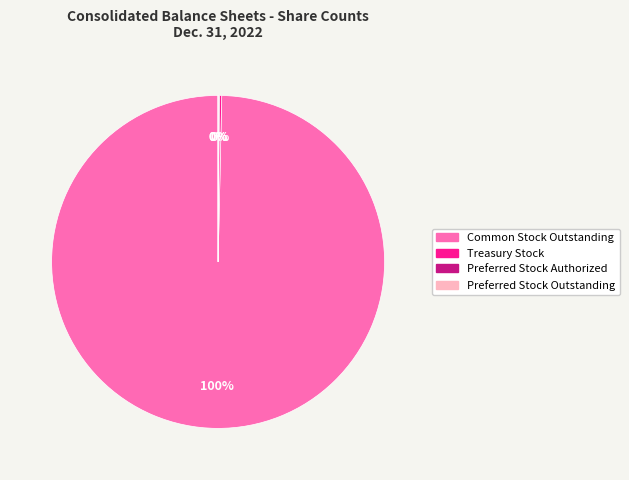

Is it true that Common Stock Outstanding is 100% of the pie?

True